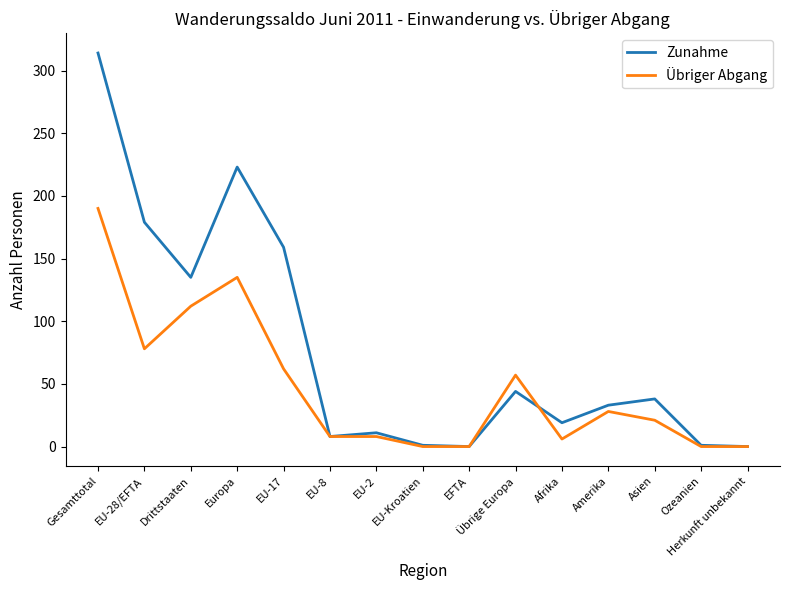

What is the difference between the Übriger Abgang values at Herkunft unbekannt and Afrika?

6